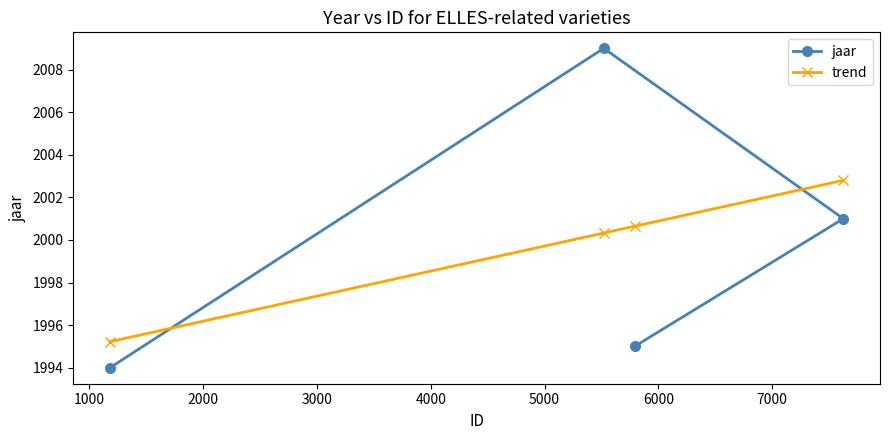

What is the value of the jaar point at the 3rd from the left?

1995